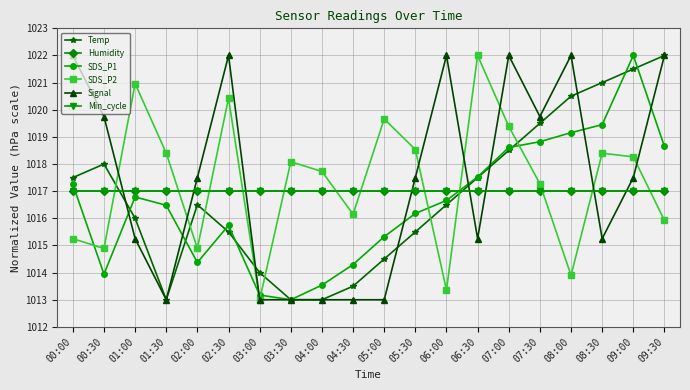

Reading left to right, list all the values displayed in this chart.

Temp: 00:00=1017.5	00:30=1018.0	01:00=1016.0	01:30=1013.0	02:00=1016.5	02:30=1015.5	03:00=1014.0	03:30=1013.0	04:00=1013.0	04:30=1013.5	05:00=1014.5	05:30=1015.5	06:00=1016.5	06:30=1017.5	07:00=1018.5	07:30=1019.5	08:00=1020.5	08:30=1021.0	09:00=1021.5	09:30=1022.0
Humidity: 00:00=1017.0	00:30=1017.0	01:00=1017.0	01:30=1017.0	02:00=1017.0	02:30=1017.0	03:00=1017.0	03:30=1017.0	04:00=1017.0	04:30=1017.0	05:00=1017.0	05:30=1017.0	06:00=1017.0	06:30=1017.0	07:00=1017.0	07:30=1017.0	08:00=1017.0	08:30=1017.0	09:00=1017.0	09:30=1017.0
SDS_P1: 00:00=1017.2	00:30=1013.9	01:00=1016.8	01:30=1016.5	02:00=1014.4	02:30=1015.7	03:00=1013.2	03:30=1013.0	04:00=1013.5	04:30=1014.3	05:00=1015.3	05:30=1016.2	06:00=1016.7	06:30=1017.5	07:00=1018.6	07:30=1018.8	08:00=1019.2	08:30=1019.5	09:00=1022.0	09:30=1018.6
SDS_P2: 00:00=1015.2	00:30=1014.9	01:00=1021.0	01:30=1018.4	02:00=1014.9	02:30=1020.4	03:00=1013.0	03:30=1018.1	04:00=1017.7	04:30=1016.1	05:00=1019.7	05:30=1018.5	06:00=1013.4	06:30=1022.0	07:00=1019.4	07:30=1017.3	08:00=1013.9	08:30=1018.4	09:00=1018.3	09:30=1015.9
Signal: 00:00=1022.0	00:30=1019.8	01:00=1015.2	01:30=1013.0	02:00=1017.5	02:30=1022.0	03:00=1013.0	03:30=1013.0	04:00=1013.0	04:30=1013.0	05:00=1013.0	05:30=1017.5	06:00=1022.0	06:30=1015.2	07:00=1022.0	07:30=1019.8	08:00=1022.0	08:30=1015.2	09:00=1017.5	09:30=1022.0
Min_cycle: 00:00=1017.0	00:30=1017.0	01:00=1017.0	01:30=1017.0	02:00=1017.0	02:30=1017.0	03:00=1017.0	03:30=1017.0	04:00=1017.0	04:30=1017.0	05:00=1017.0	05:30=1017.0	06:00=1017.0	06:30=1017.0	07:00=1017.0	07:30=1017.0	08:00=1017.0	08:30=1017.0	09:00=1017.0	09:30=1017.0